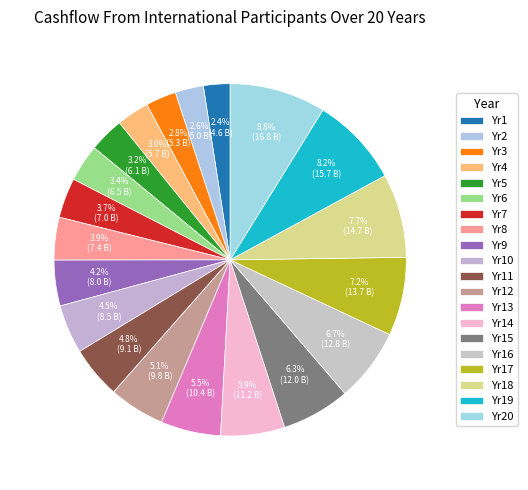

Is there a majority slice in this chart?

No